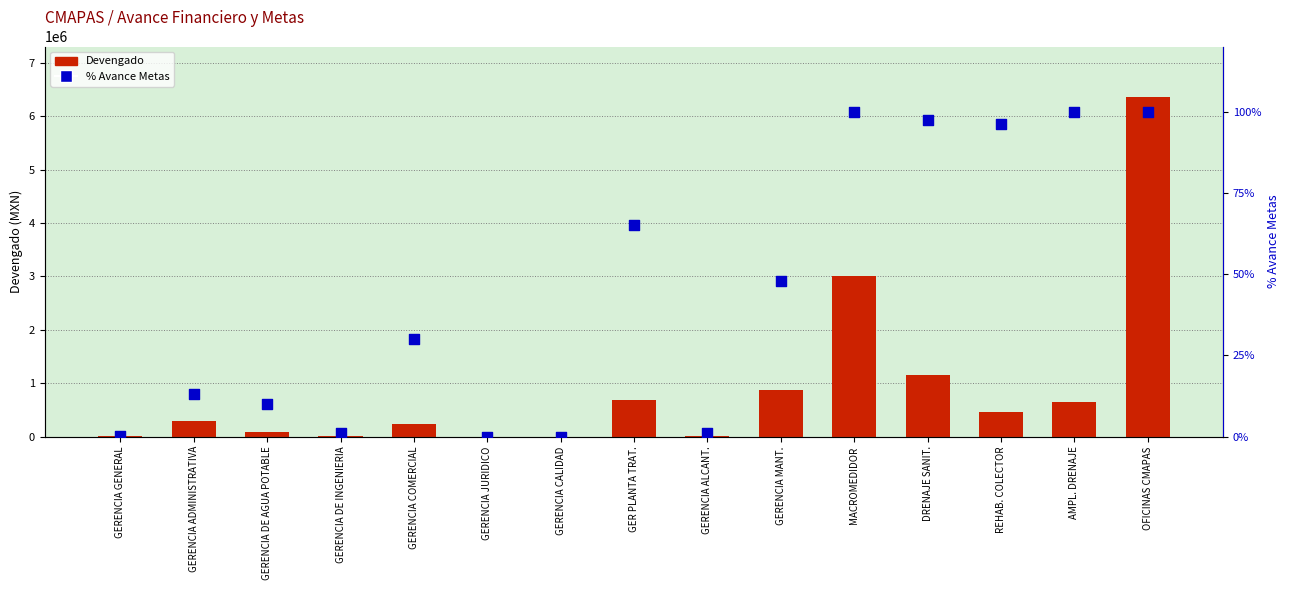

Is the value of Devengado at DRENAJE SANIT. greater than the value of % Avance Metas at GERENCIA ADMINISTRATIVA?

Yes